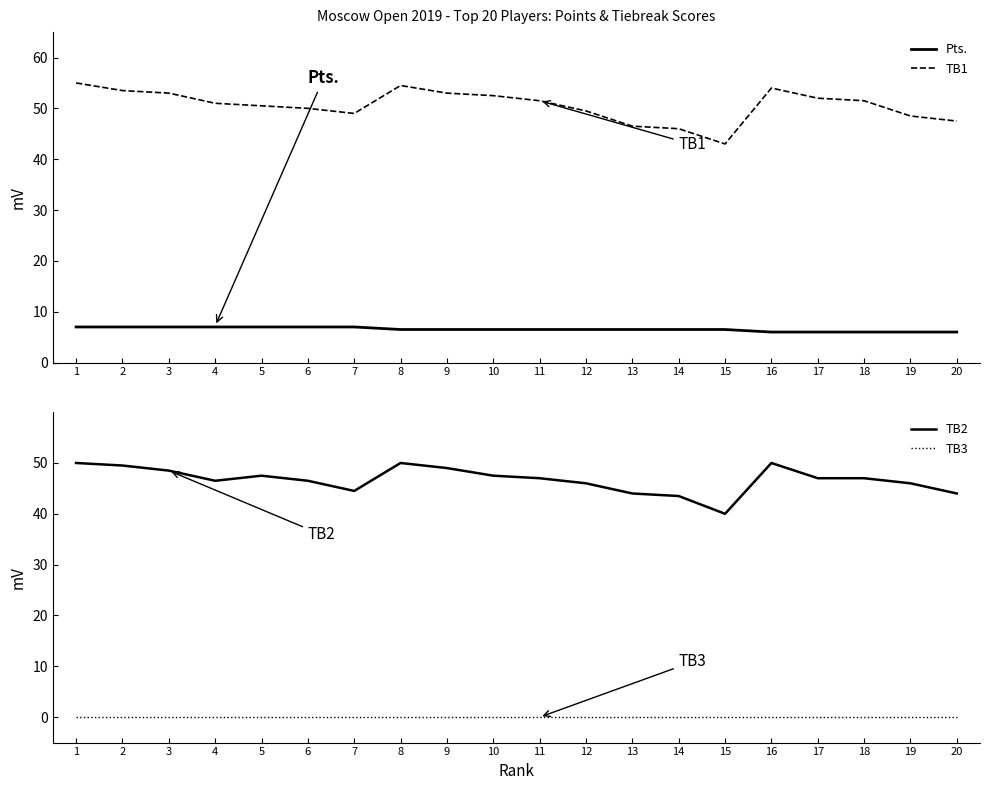

True or false: TB3 has more than 0 points higher than both neighbors.

False